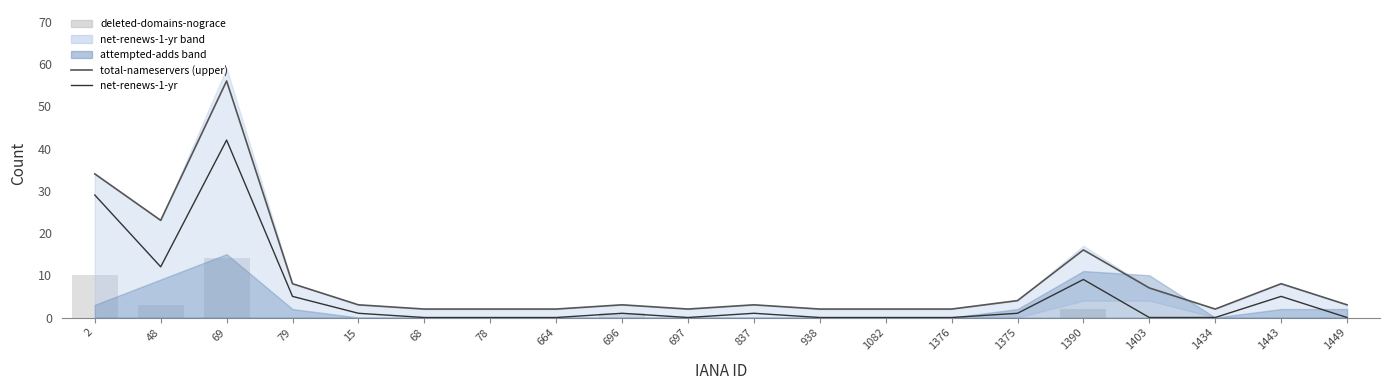

Does the chart contain any negative values?

No